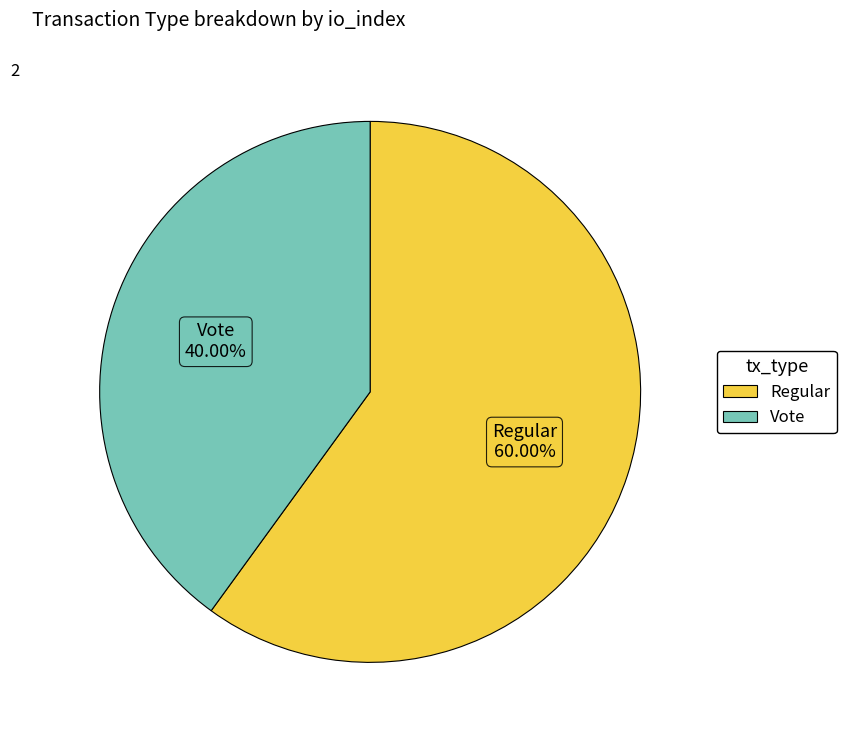

Which category has the biggest portion of the pie?

Regular